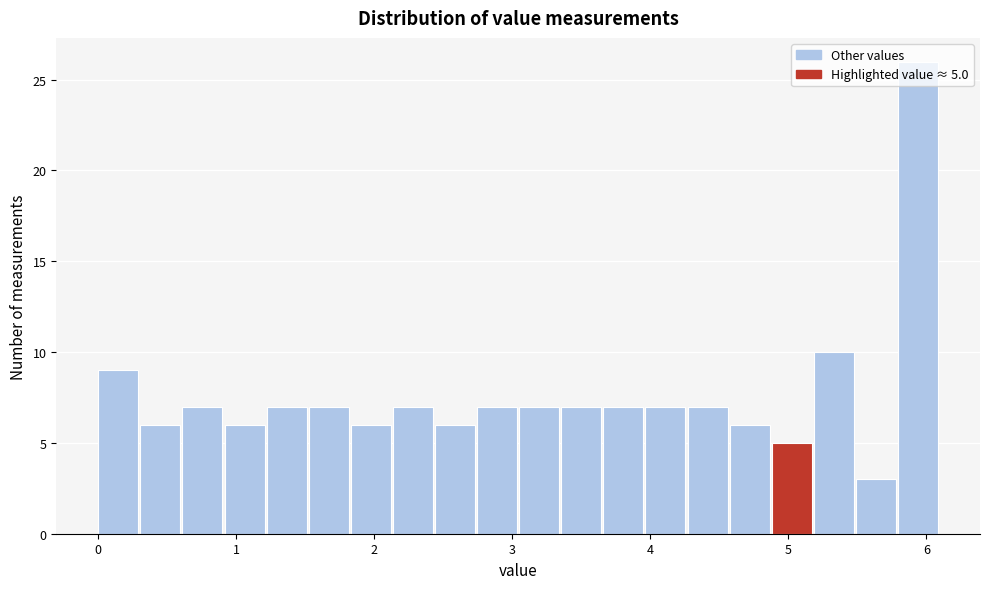

Read against the x-axis, roughly where is the centre of the tallest bar?

5.9